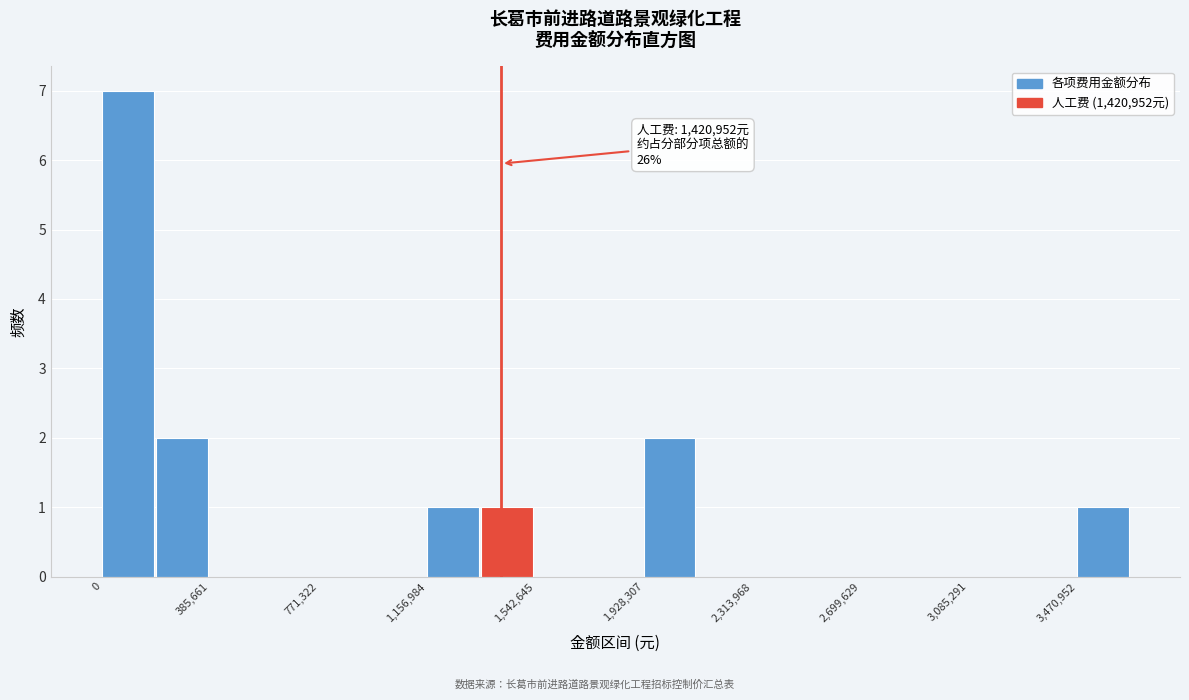

Read against the x-axis, roughly where is the centre of the tallest bar?

100000